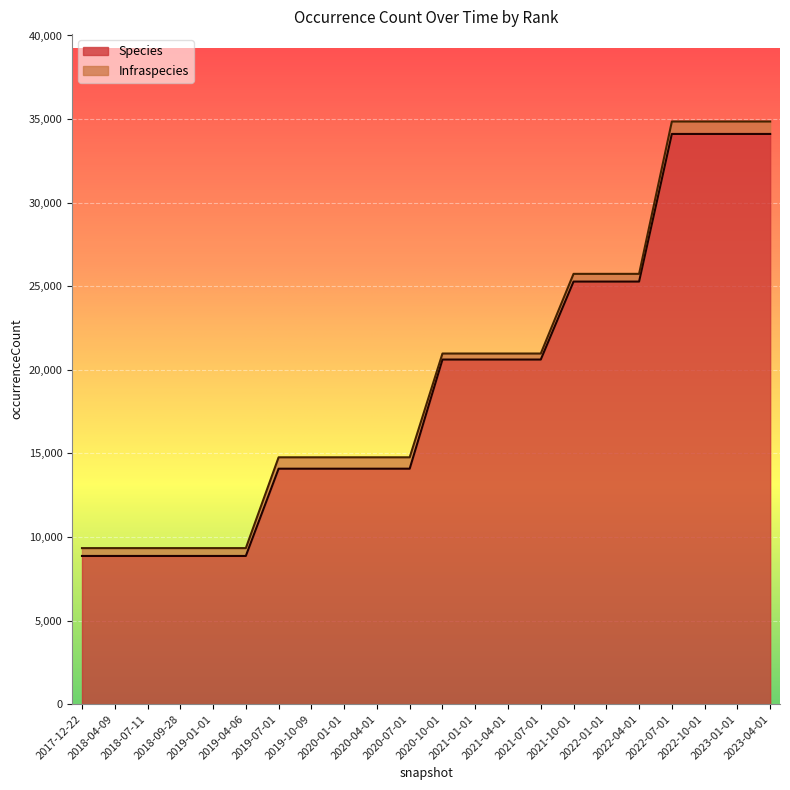

What is the highest value of the Species series?

34110